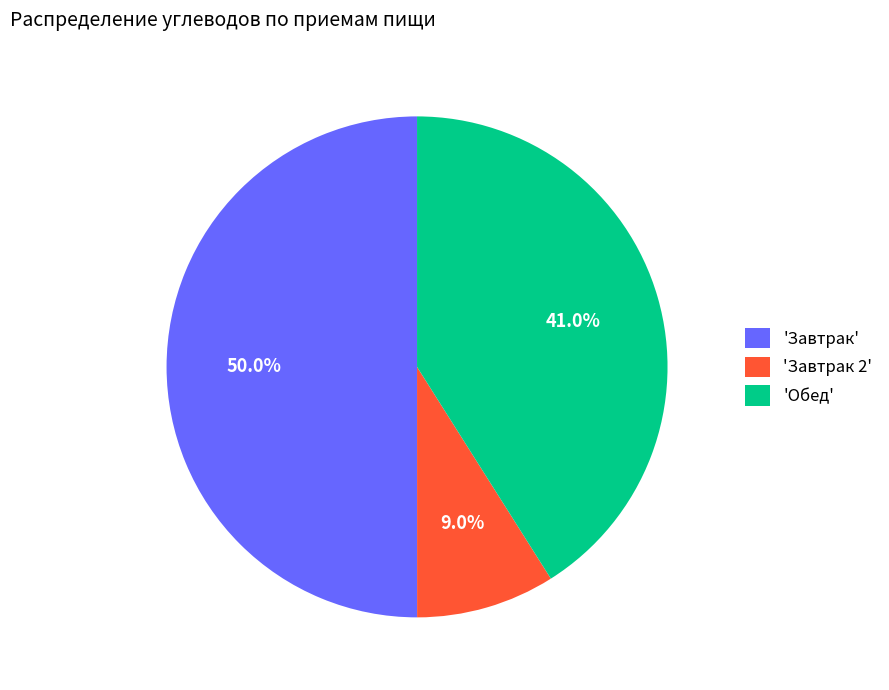

Count the number of slices in the pie.

3